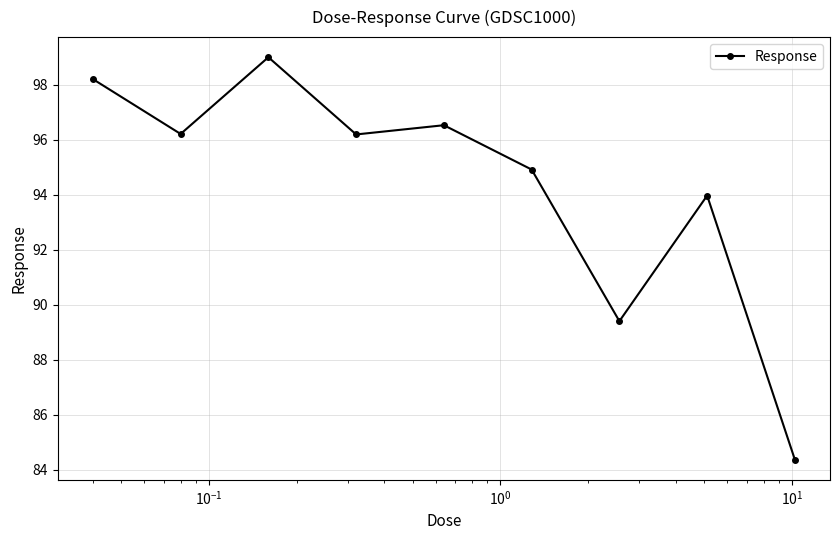

How many values are below 96?

4